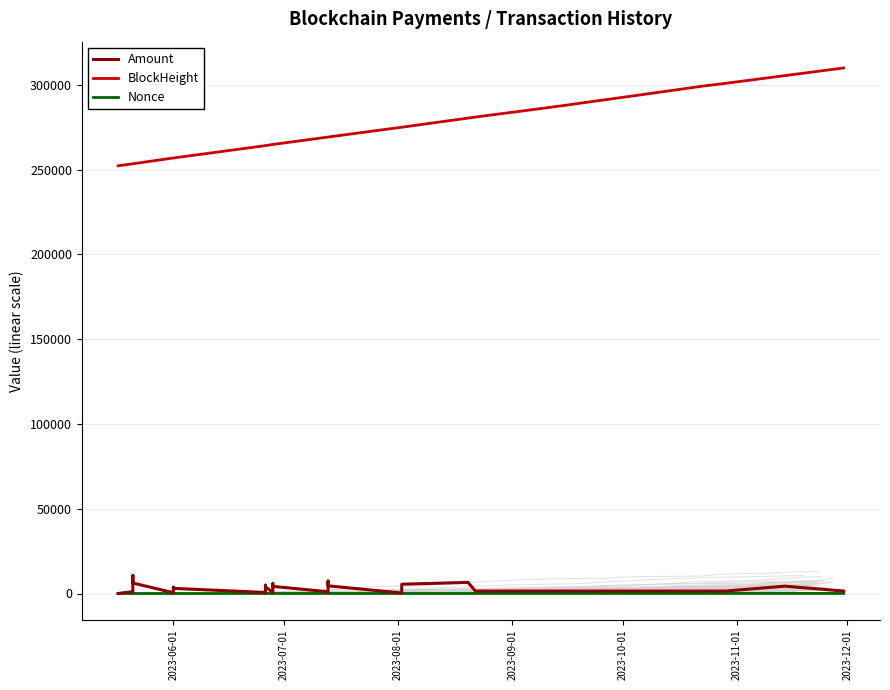

How many intersections are there between Amount and Nonce?

1